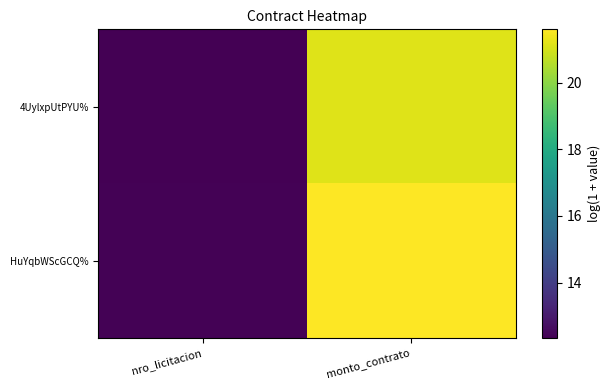

Reading left to right, transcribe all the data shown in this chart.

4UylxpUtPYU%: nro_licitacion=12.3	monto_contrato=21.1
HuYqbWScGCQ%: nro_licitacion=12.4	monto_contrato=21.6